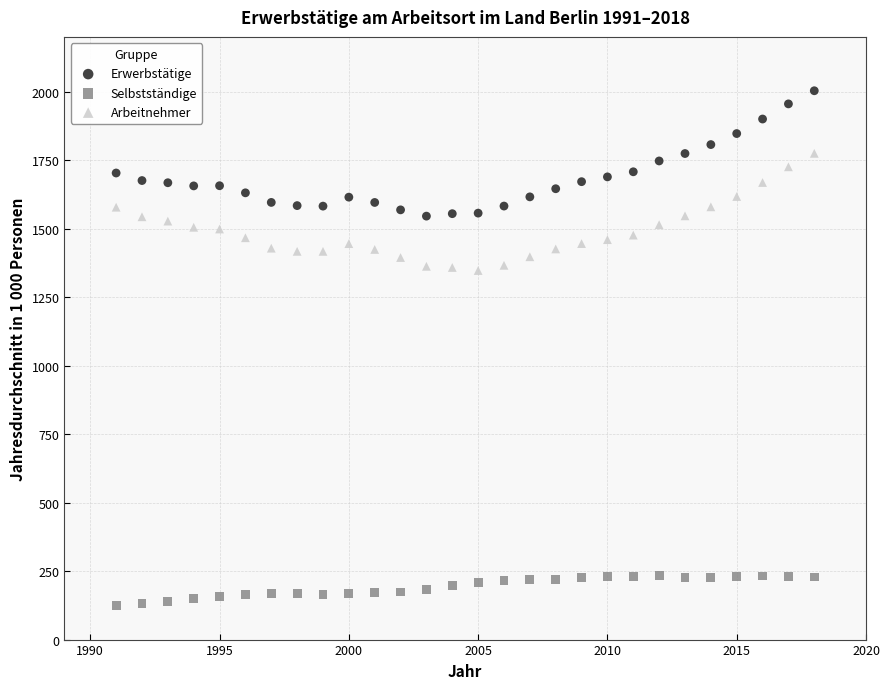

What are all the series names shown in the legend?

Erwerbstätige, Selbstständige, Arbeitnehmer